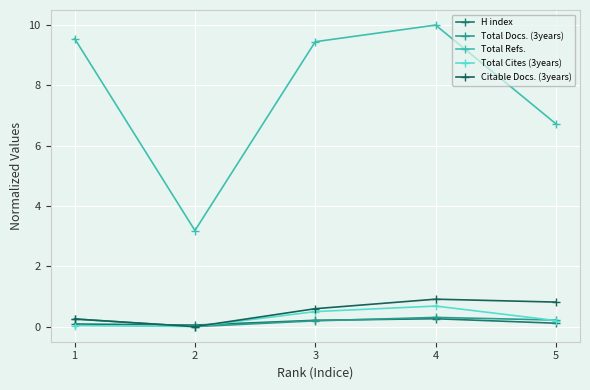

What are all the series names shown in the legend?

H index, Total Docs. (3years), Total Refs., Total Cites (3years), Citable Docs. (3years)